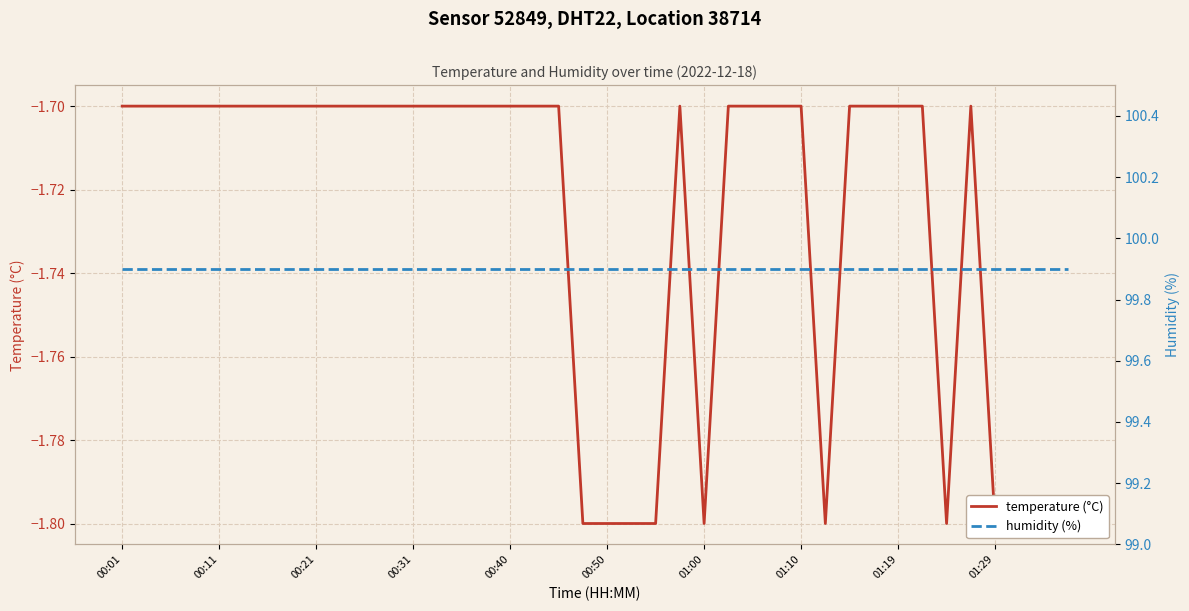

What is the minimum value shown in the chart?

-1.8